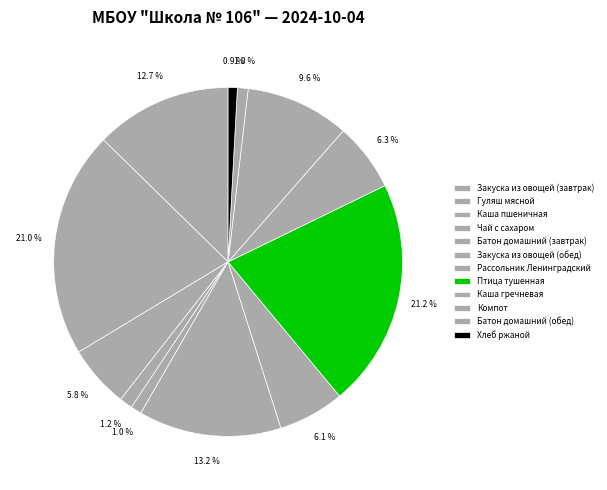

Does any single category account for the majority?

No